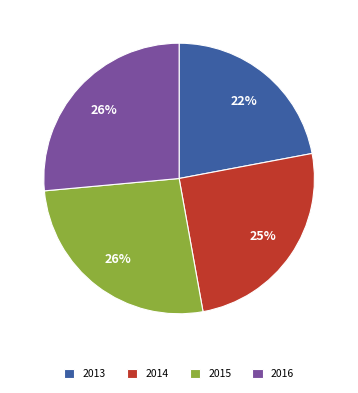

True or false: 2014 accounts for 11% of the total.

False